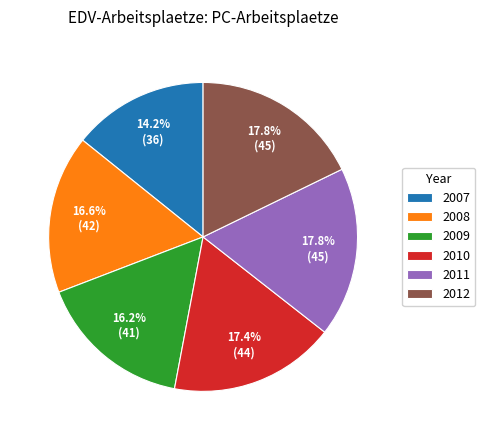

What is the ratio of the value at 2007 to the value at 2009?

0.9